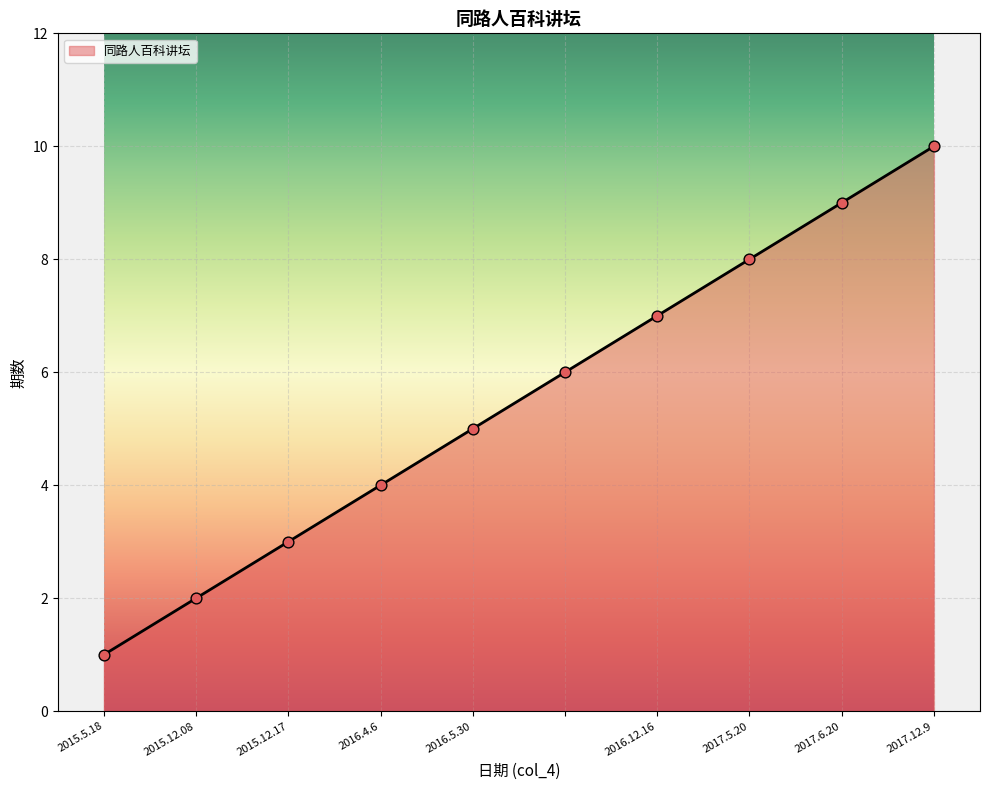

What is the difference between the maximum and minimum values?

9